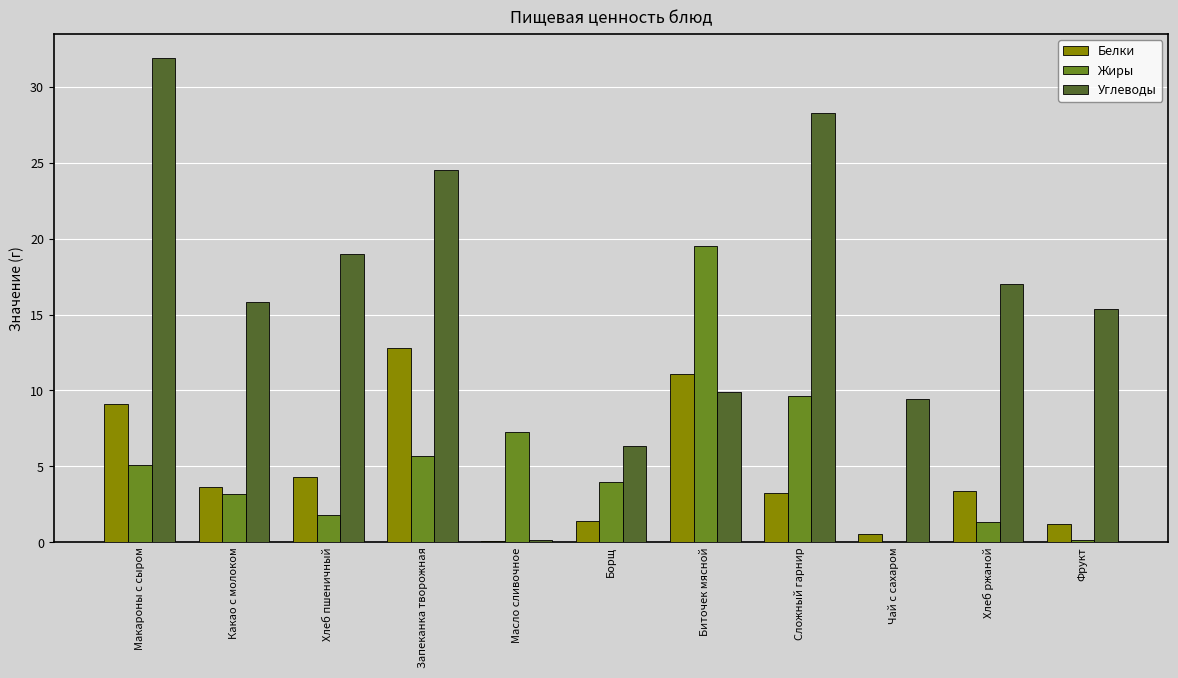

Which series has the widest spread of values?

Углеводы